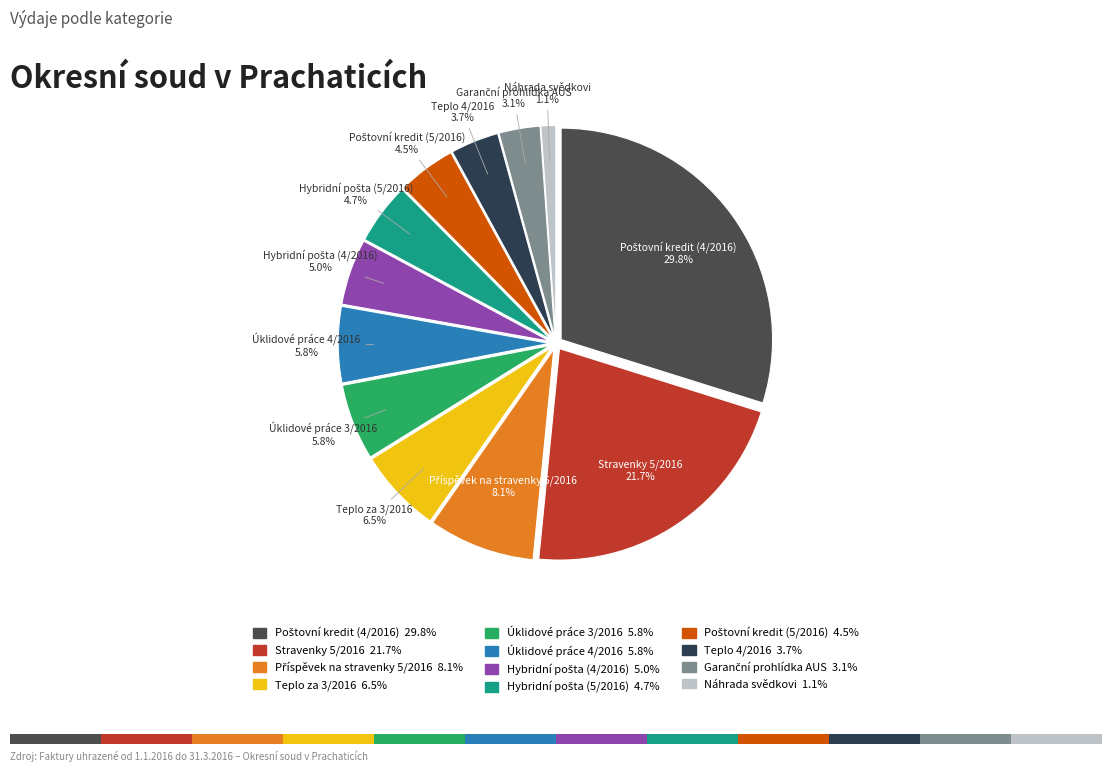

What percentage do Teplo za 3/2016 and Úklidové práce 4/2016 together represent?

12.3%